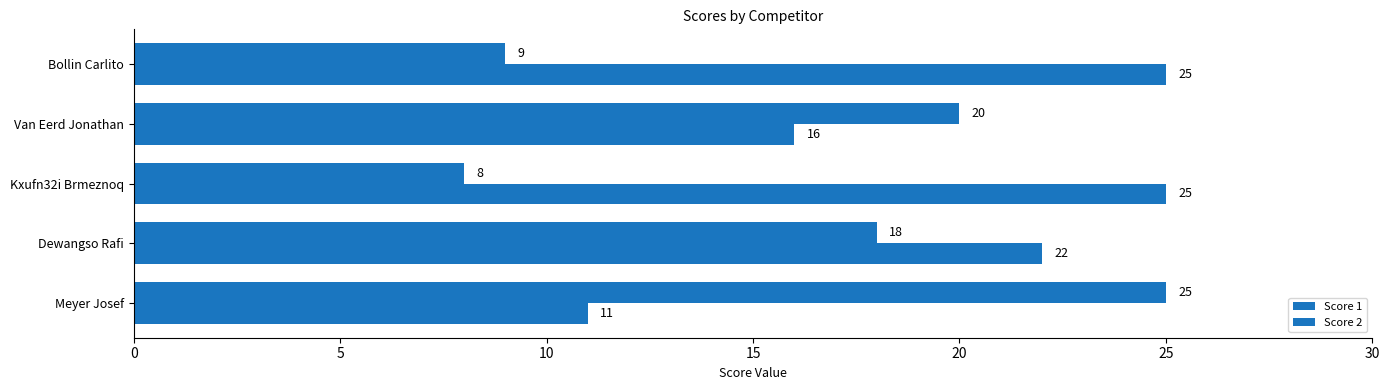

How many values in the Score 1 series are below 18?

2